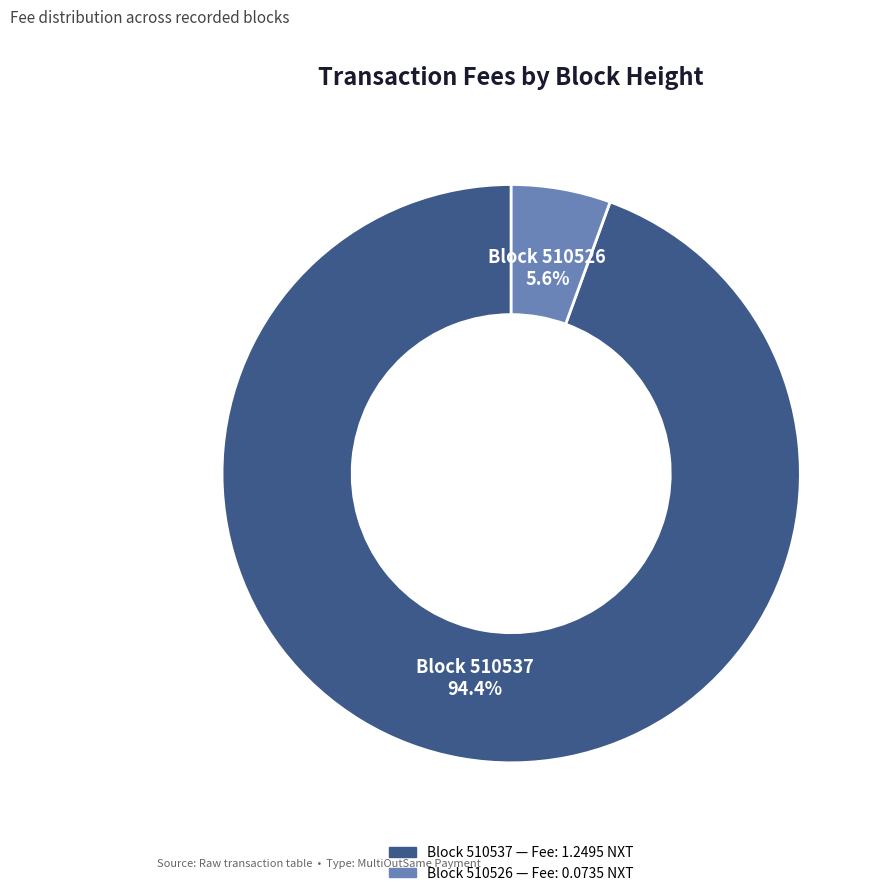

What is the smallest slice in the pie chart?

510526